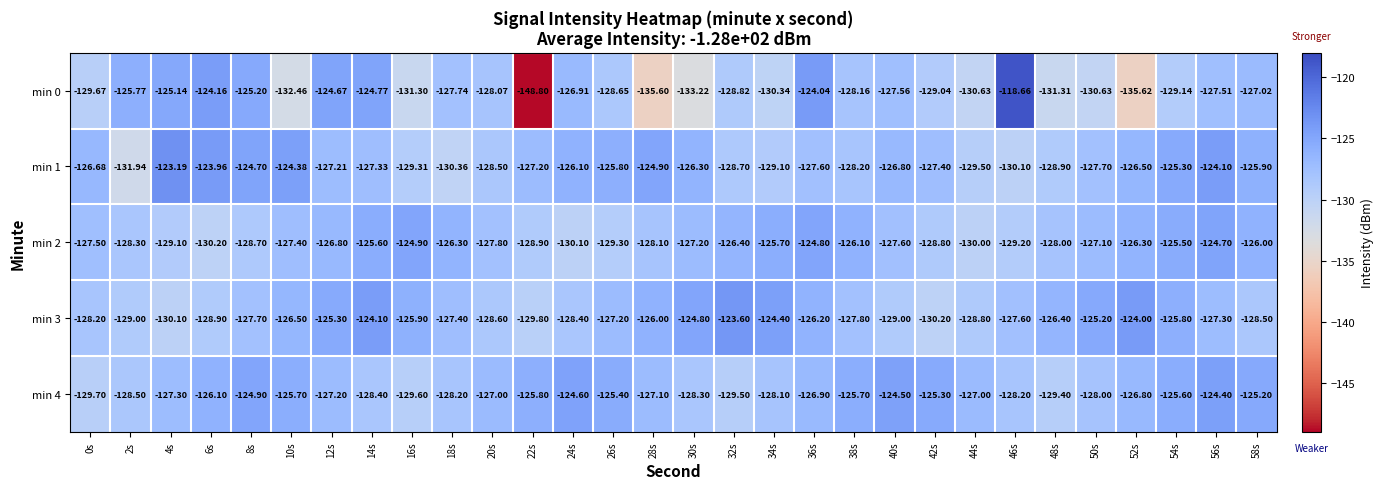

What is the greatest value displayed?

-118.7